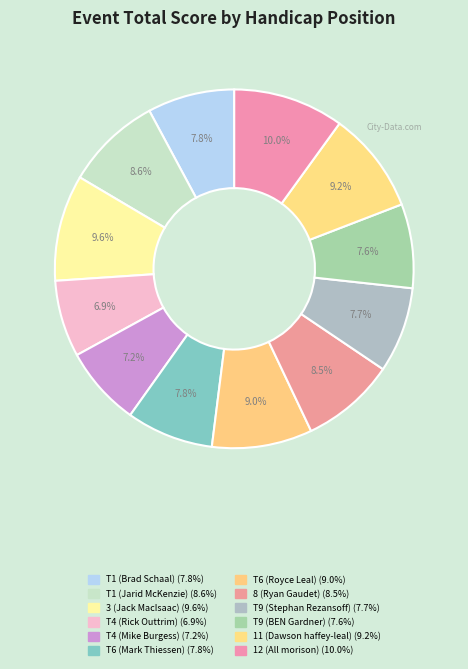

To the nearest percent, what percentage of the pie is T6 (Mark Thiessen)?

8%